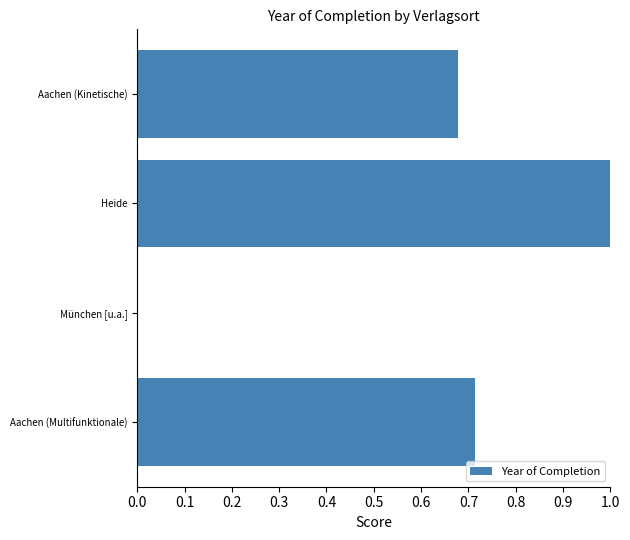

Are the bars grouped side by side (vs. stacked)?

No